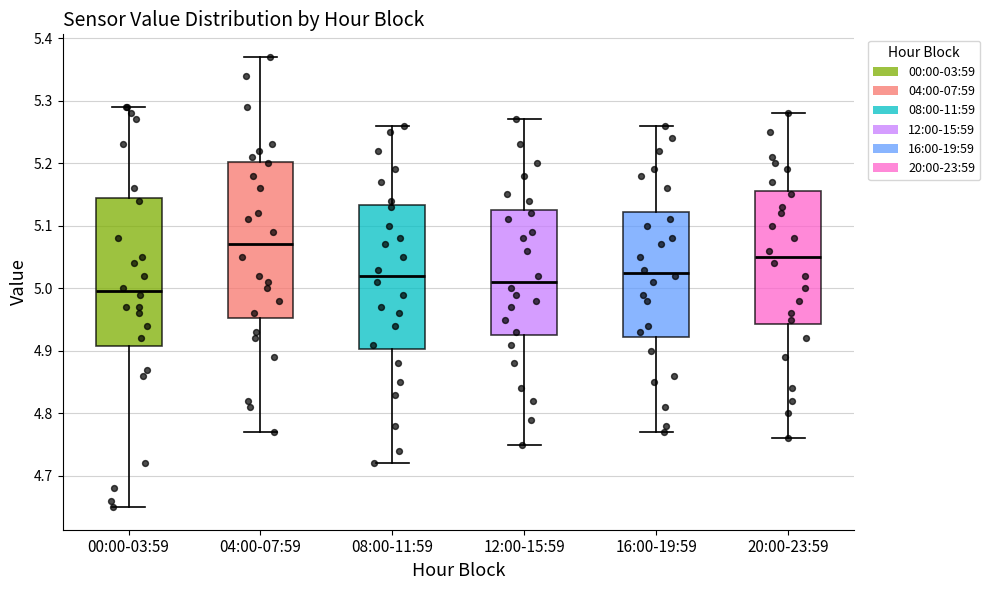

Where is the upper edge of the box for 12:00-15:59 on the y-axis? The values are not printed on the chart, so give them approximately, as read against the axis.

5.13